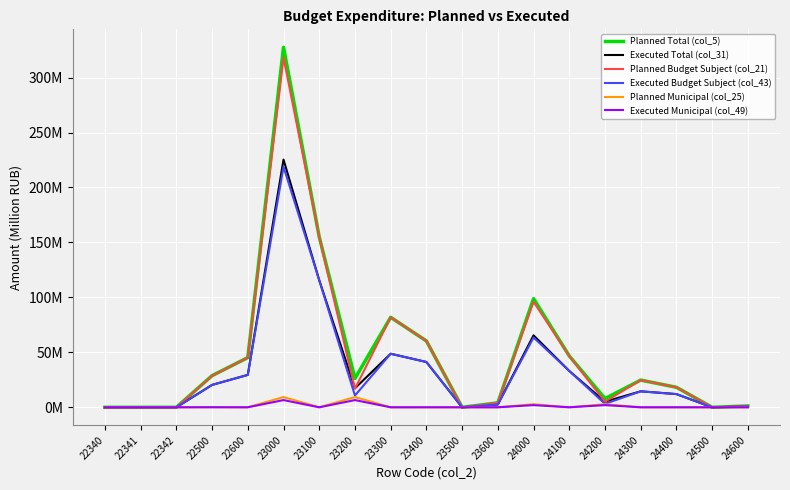

Which has a higher value, 22342 or 24500?

22342